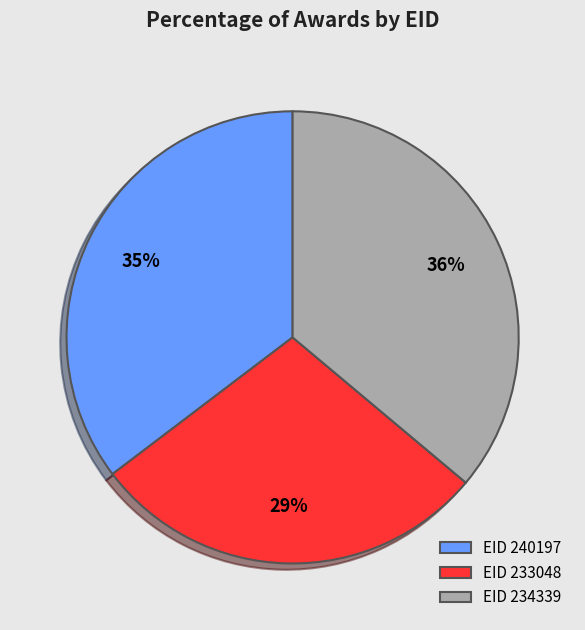

Rank the categories by value from lowest to highest.

EID 233048, EID 240197, EID 234339